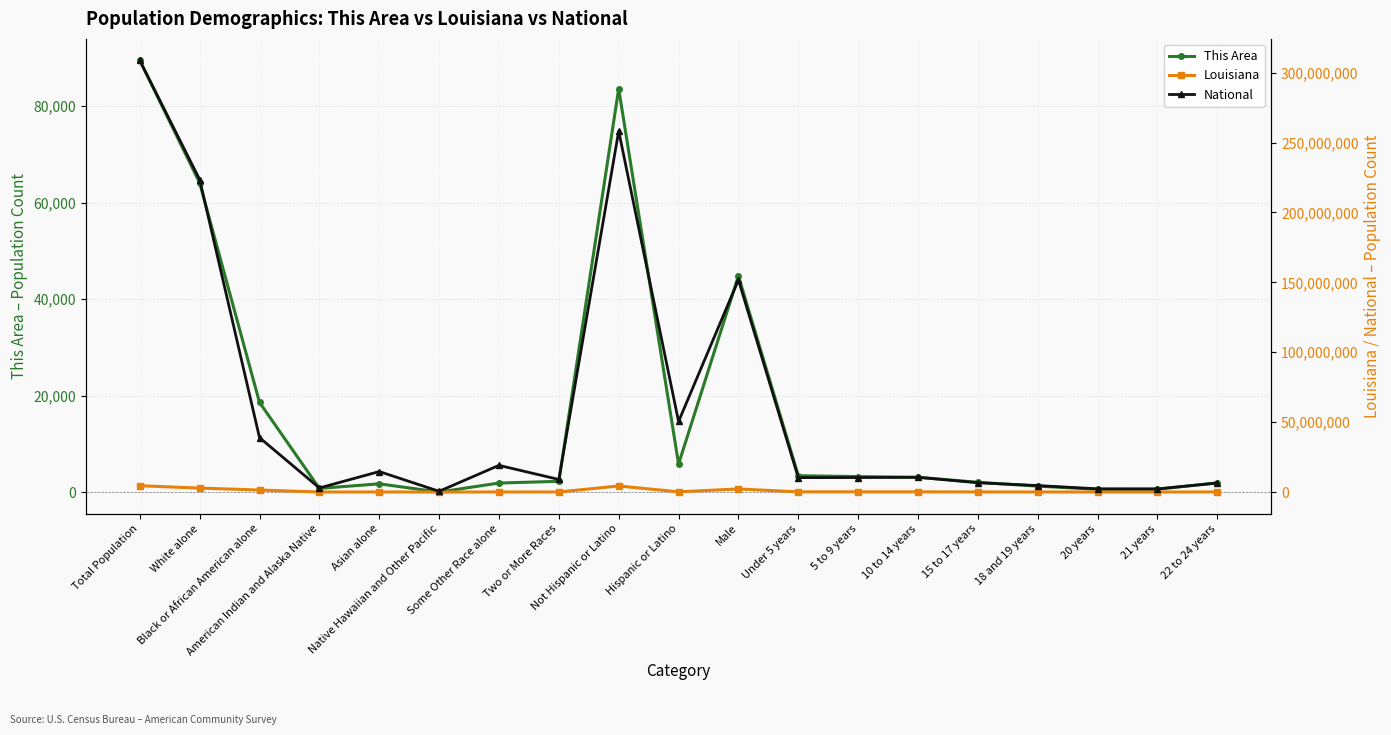

Count the number of data series in this chart.

3